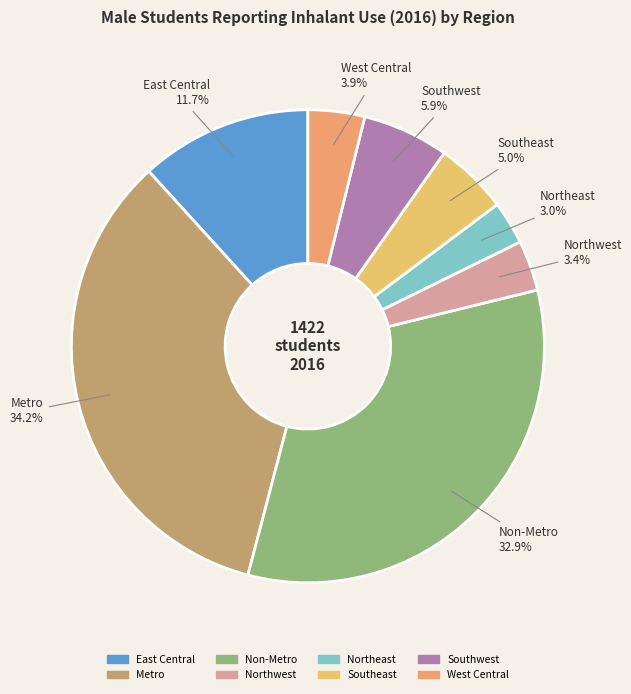

Does any single category account for the majority?

No